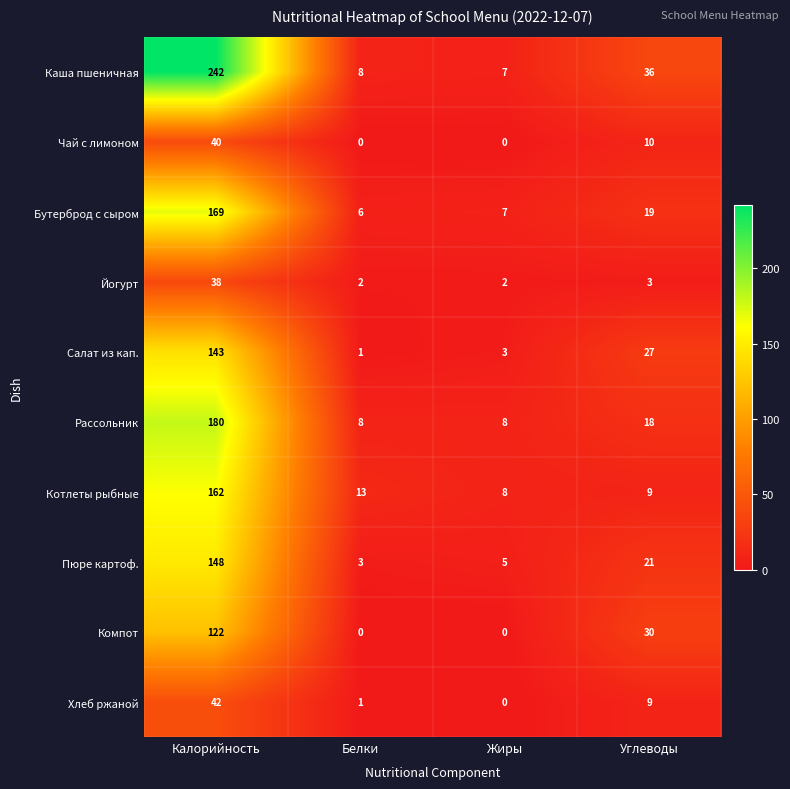

What is the difference between the maximum and minimum values in the Бутерброд с сыром series?

163